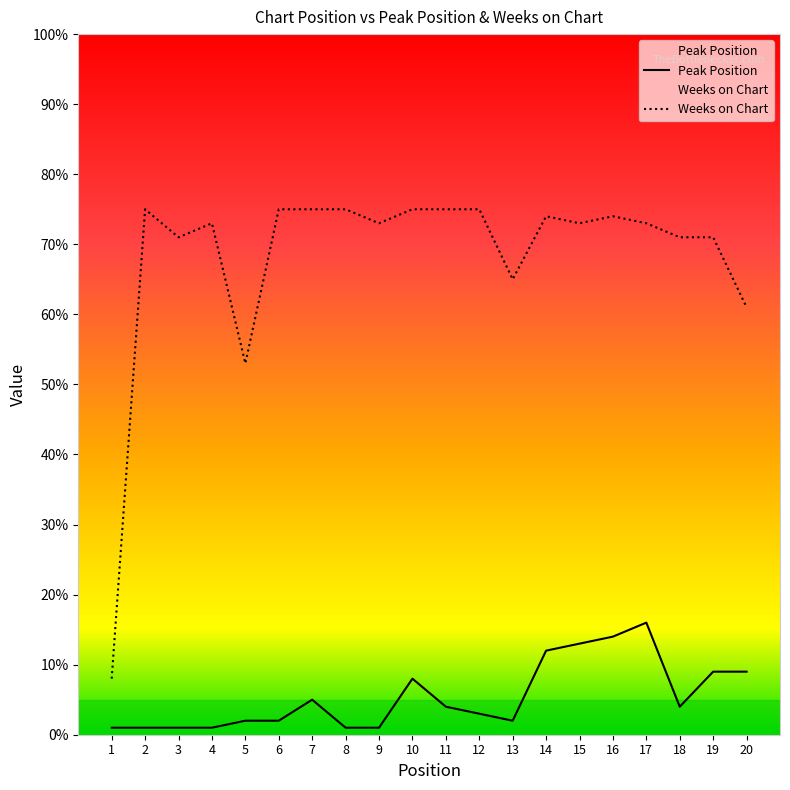

Reading left to right, transcribe all the data shown in this chart.

Peak Position: 1=1	2=1	3=1	4=1	5=2	6=2	7=5	8=1	9=1	10=8	11=4	12=3	13=2	14=12	15=13	16=14	17=16	18=4	19=9	20=9
Weeks on Chart: 1=8	2=75	3=71	4=73	5=53	6=75	7=75	8=75	9=73	10=75	11=75	12=75	13=65	14=74	15=73	16=74	17=73	18=71	19=71	20=61